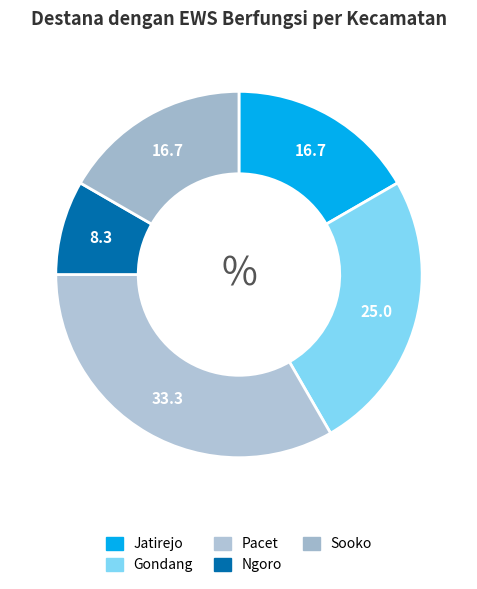

Count the number of slices in the pie.

5